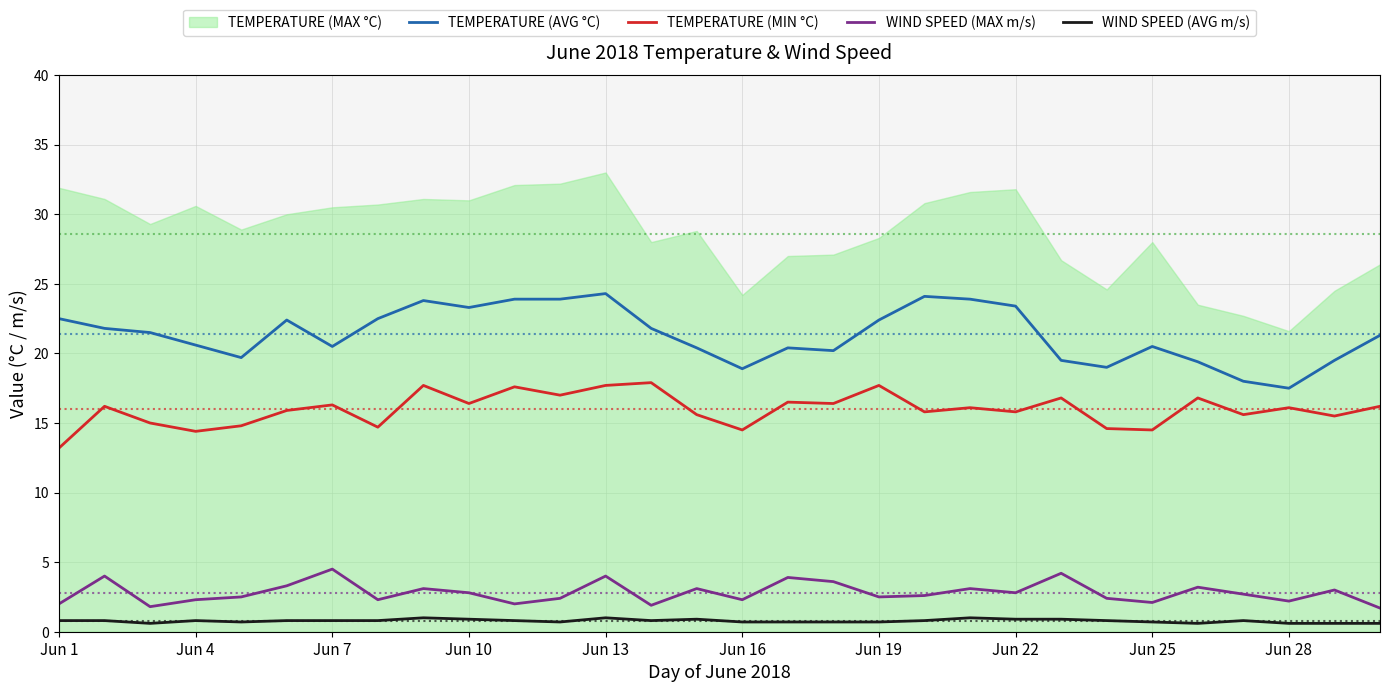

True or false: TEMPERATURE (MIN °C) and WIND SPEED (AVG m/s) intersect in this chart.

False